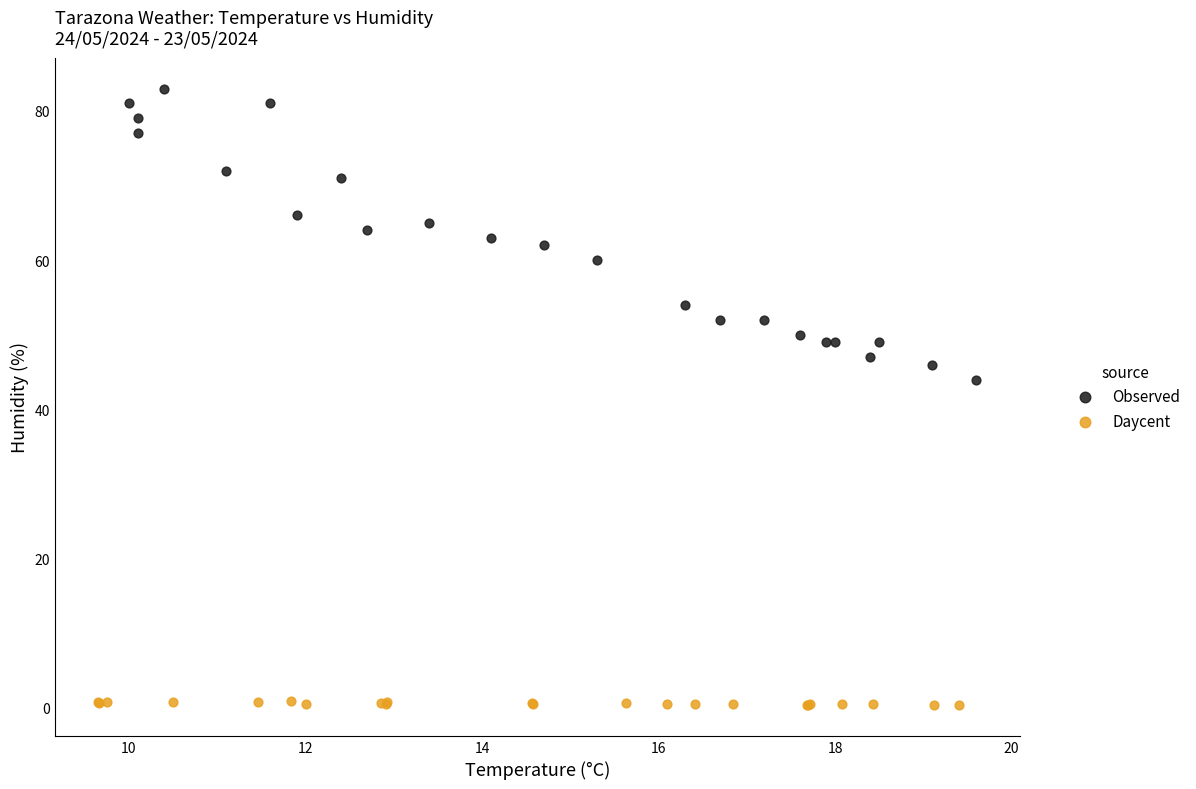

Which series reaches the maximum Y coordinate?

Observed